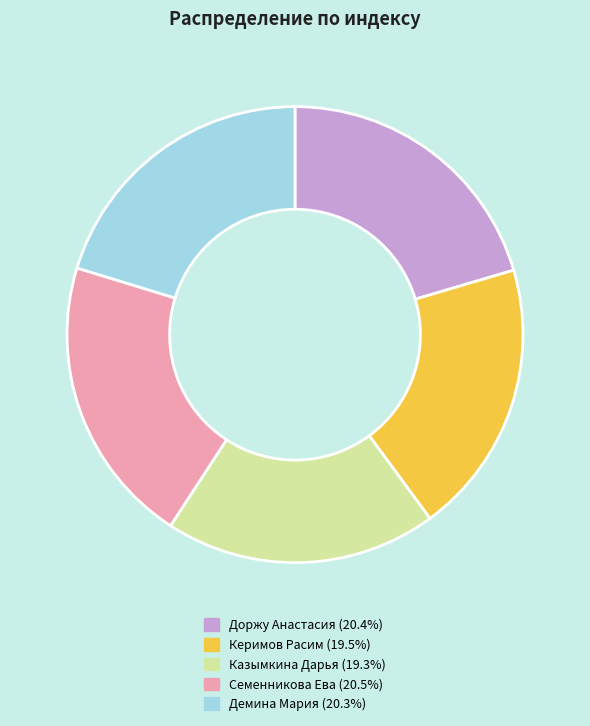

What is the ratio of the value at Казымкина Дарья to the value at Доржу Анастасия?

0.9